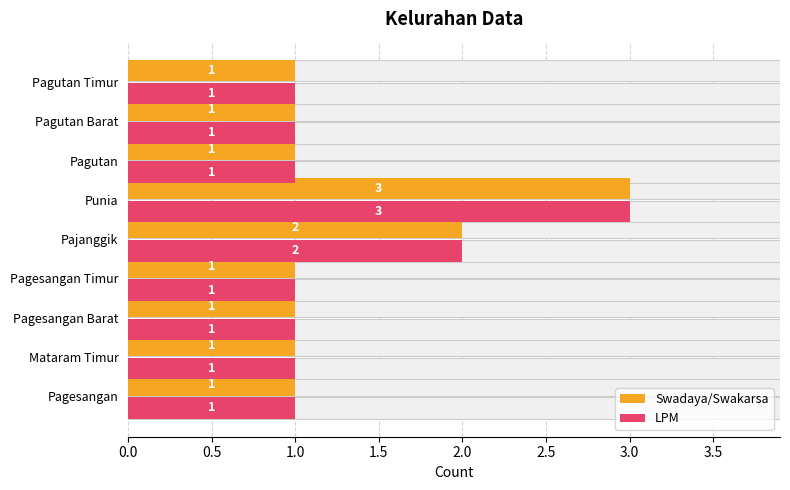

What is the minimum value for LPM?

1